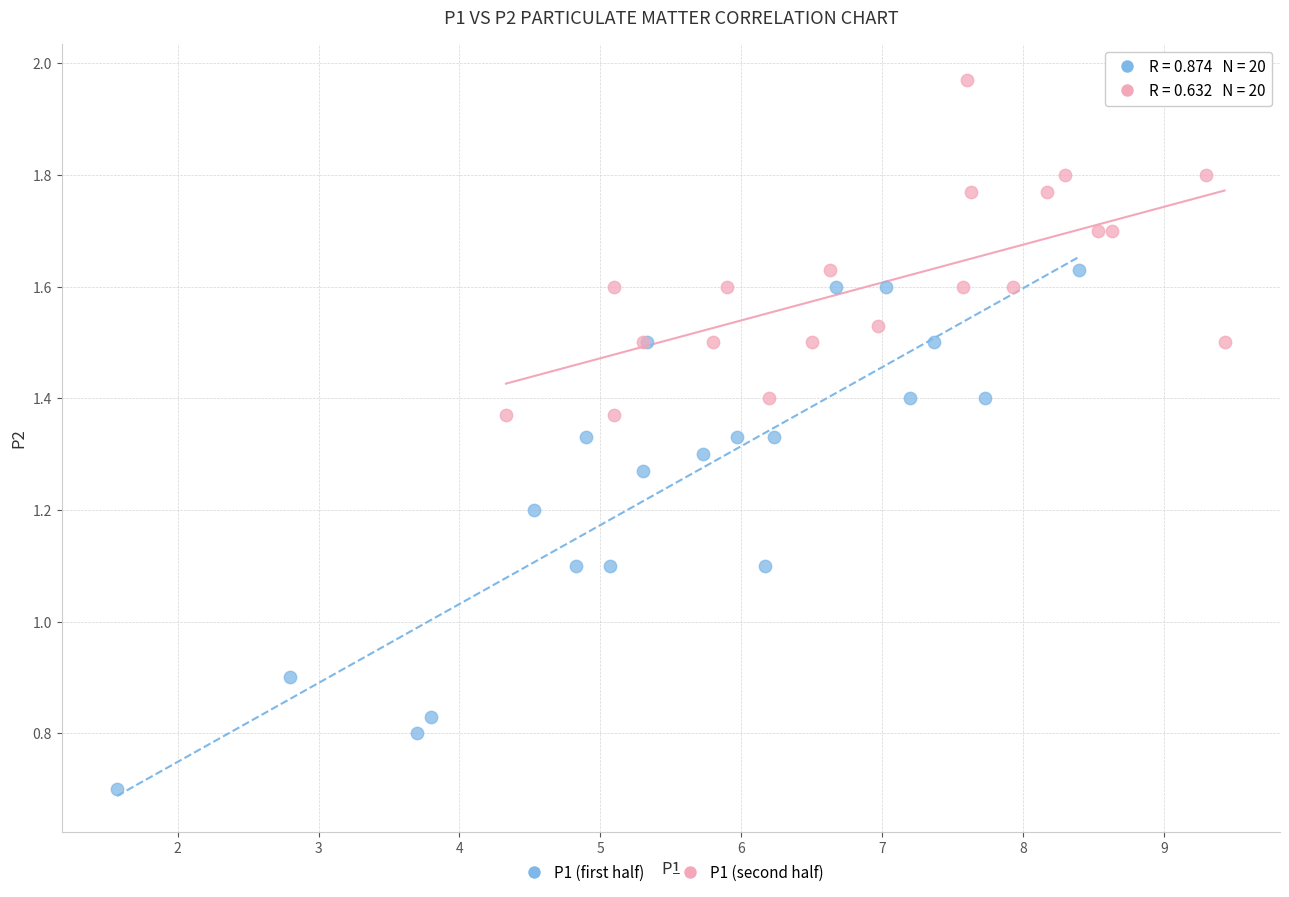

Which series reaches the minimum Y coordinate?

P1 (first half)